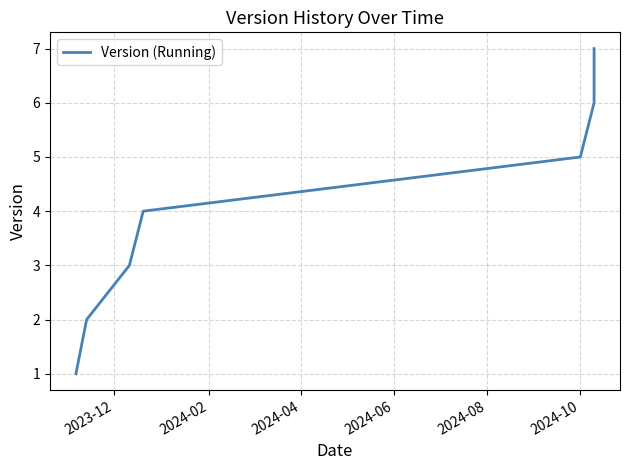

What is the difference between the second highest and minimum values?

5